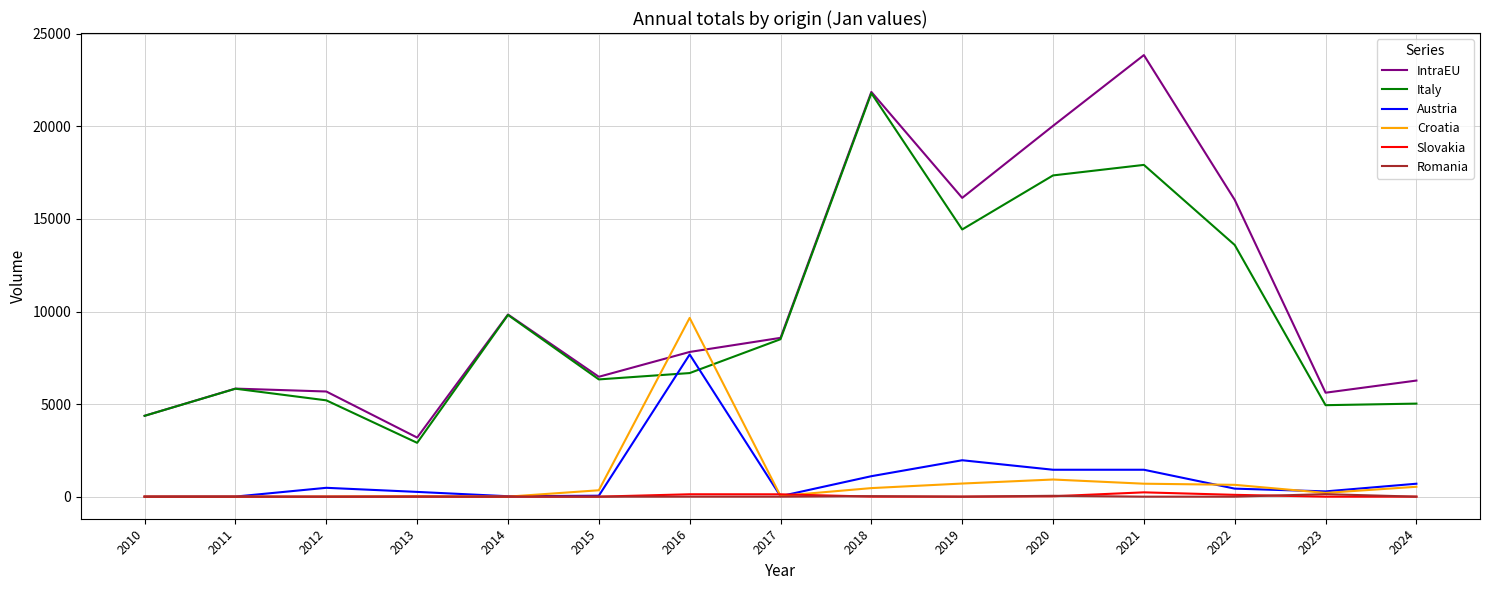

Between 2013 and 2018, which series saw the biggest shift?

Italy